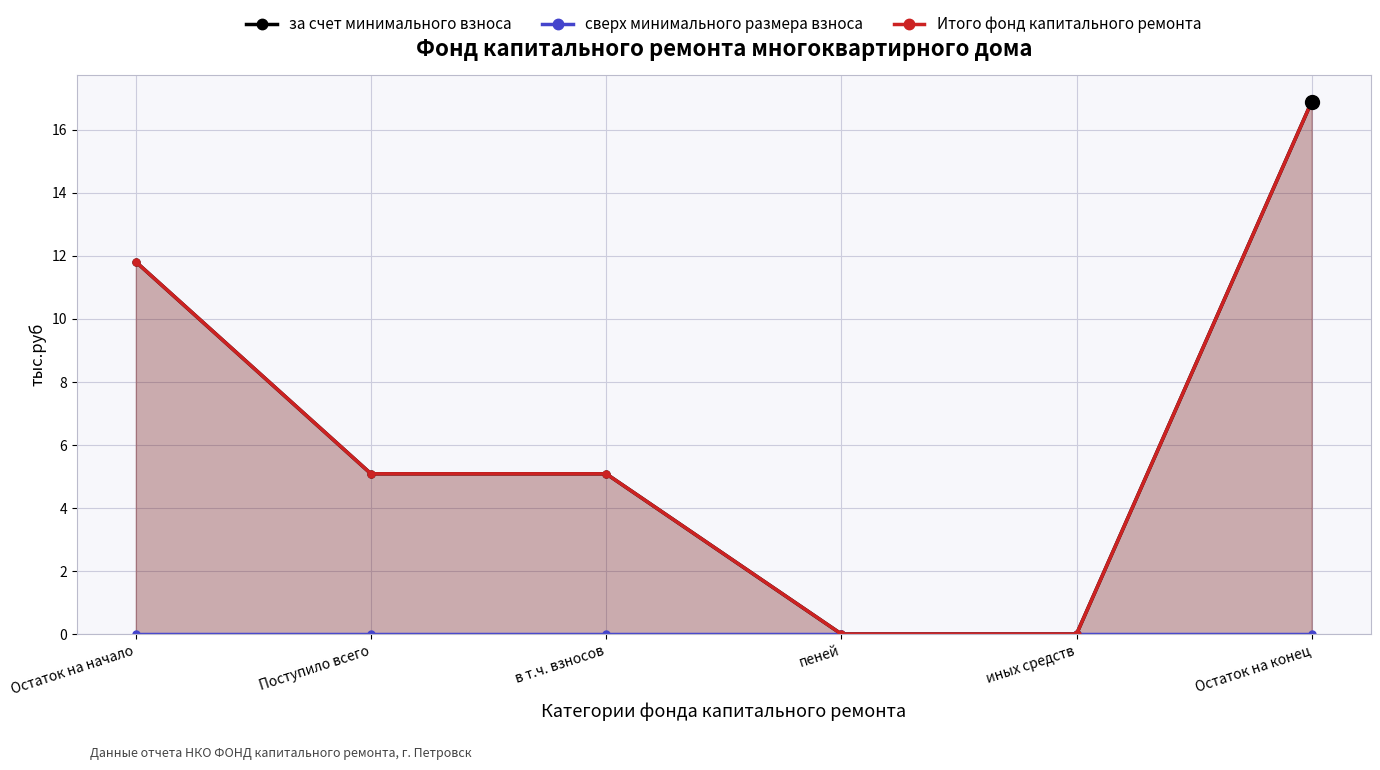

What position from the left is иных средств?

5